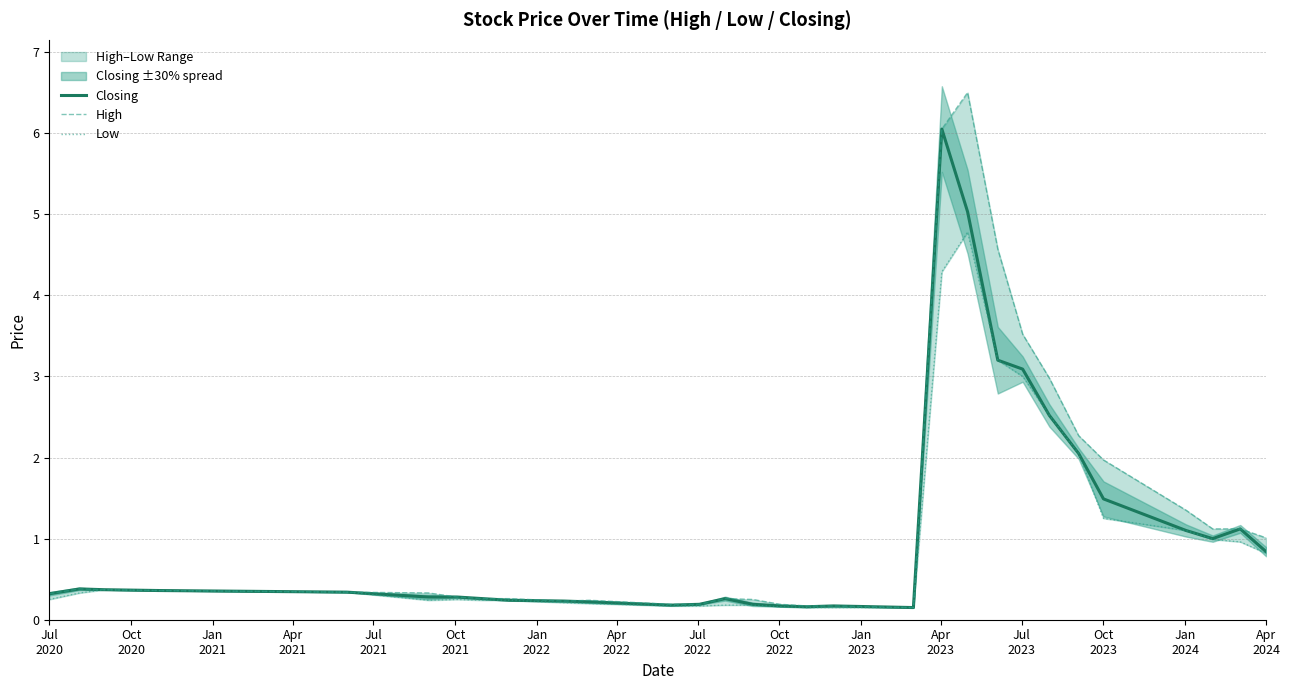

What is the difference between the maximum and minimum values in the Closing series?

5.9